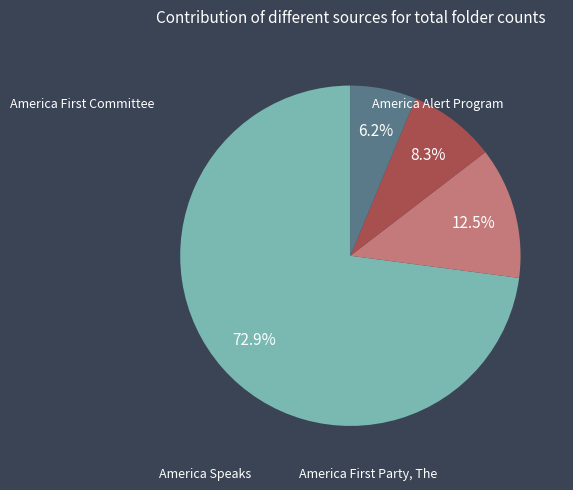

How many segments does this pie chart have?

4